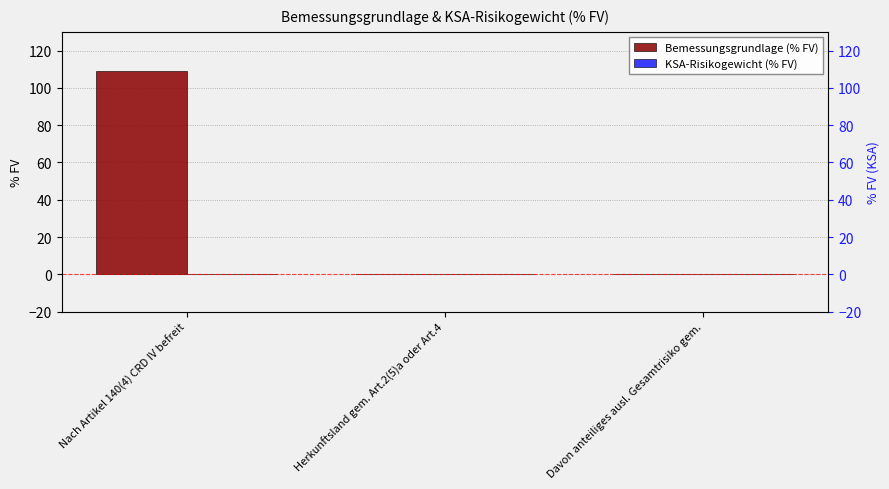

Count the number of data series in this chart.

2